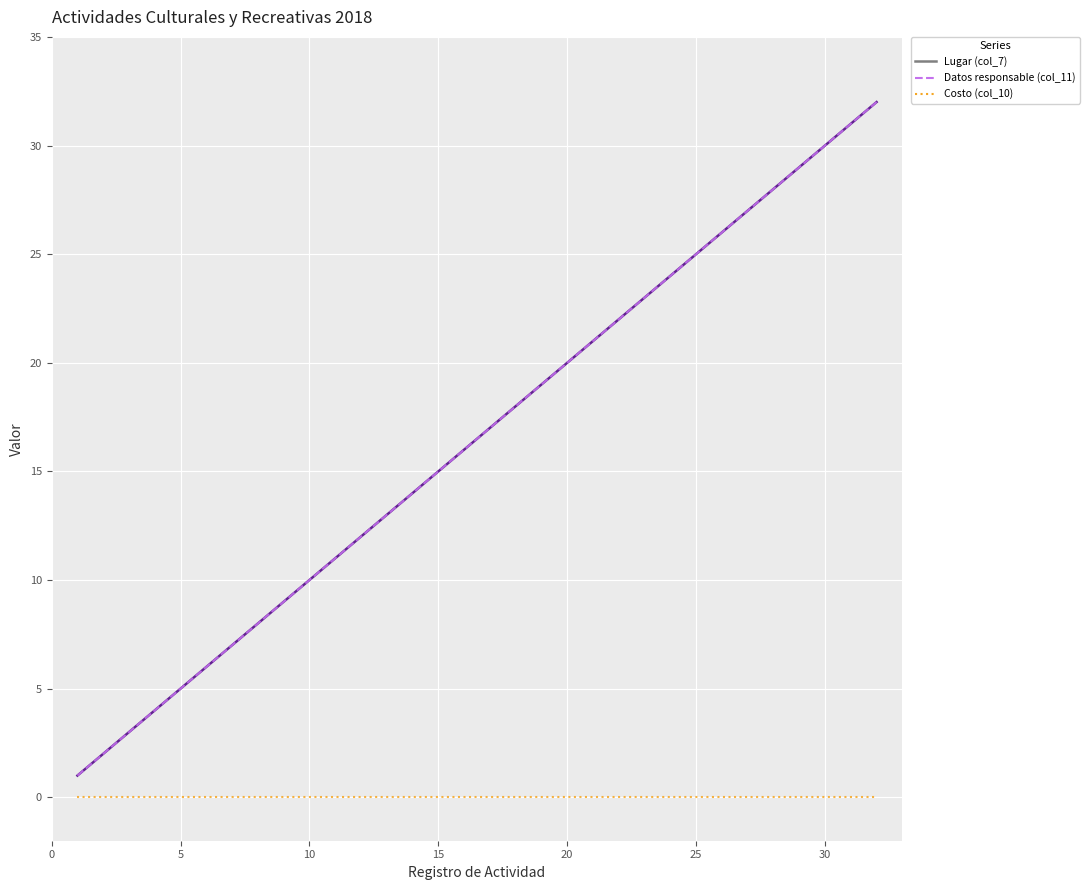

Does the chart display data point markers on the line(s)?

No